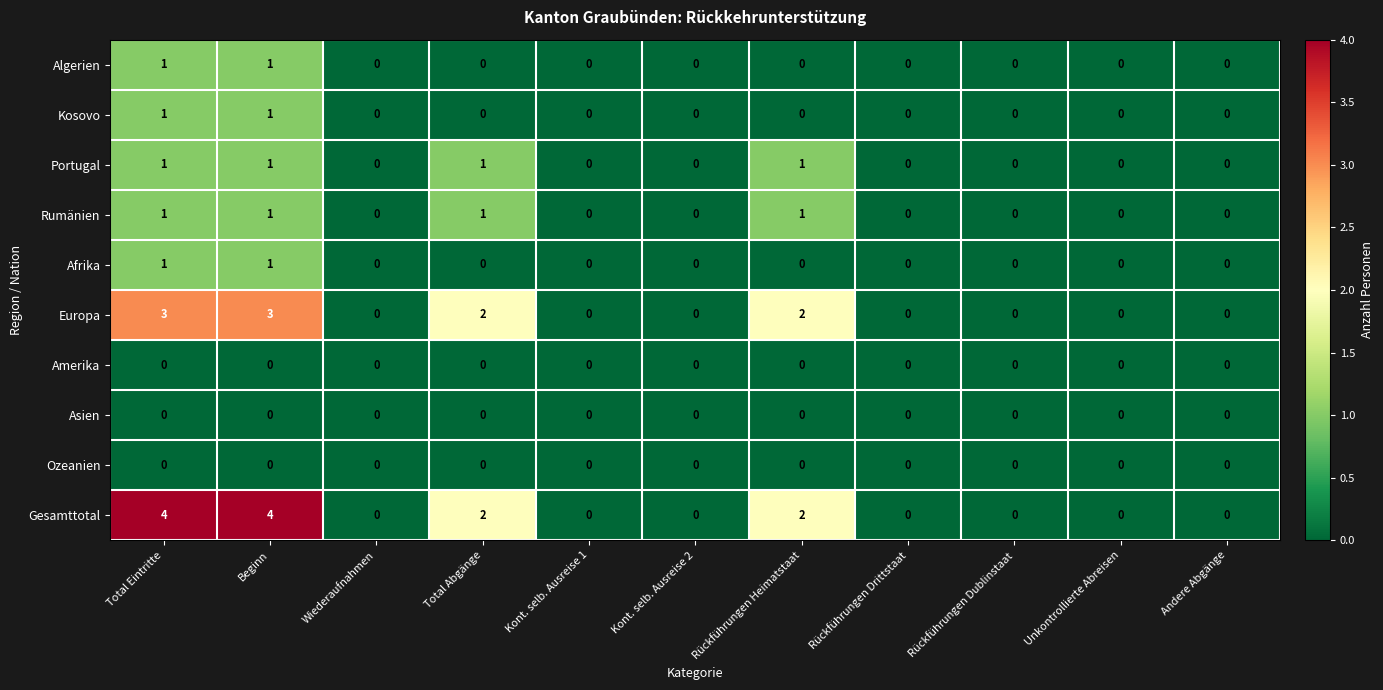

How many data points does each series have?

11